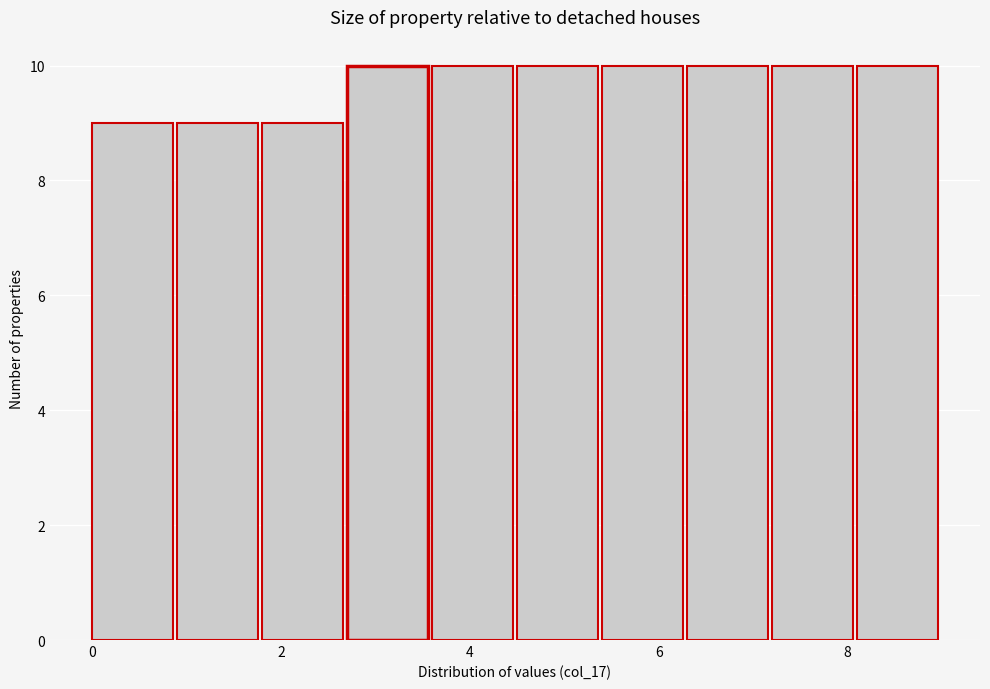

Reading left to right, transcribe this chart: for each bar, give the range it covers on the x-axis and its height. Neither the bar edges nor the heights are printed on the chart, so give them approximately, as read against the axes.

0.0 to 0.9: 9
0.9 to 1.8: 9
1.8 to 2.7: 9
2.7 to 3.6: 10
3.6 to 4.5: 10
4.5 to 5.4: 10
5.4 to 6.3: 10
6.3 to 7.2: 10
7.2 to 8.1: 10
8.1 to 9.0: 10